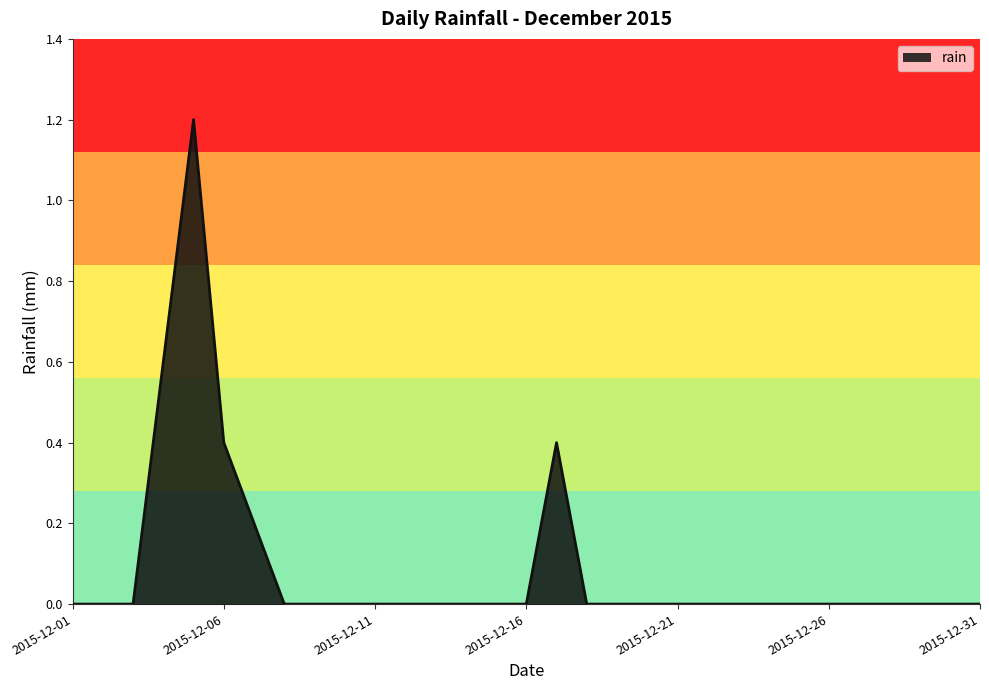

Does the chart have visible grid lines?

No